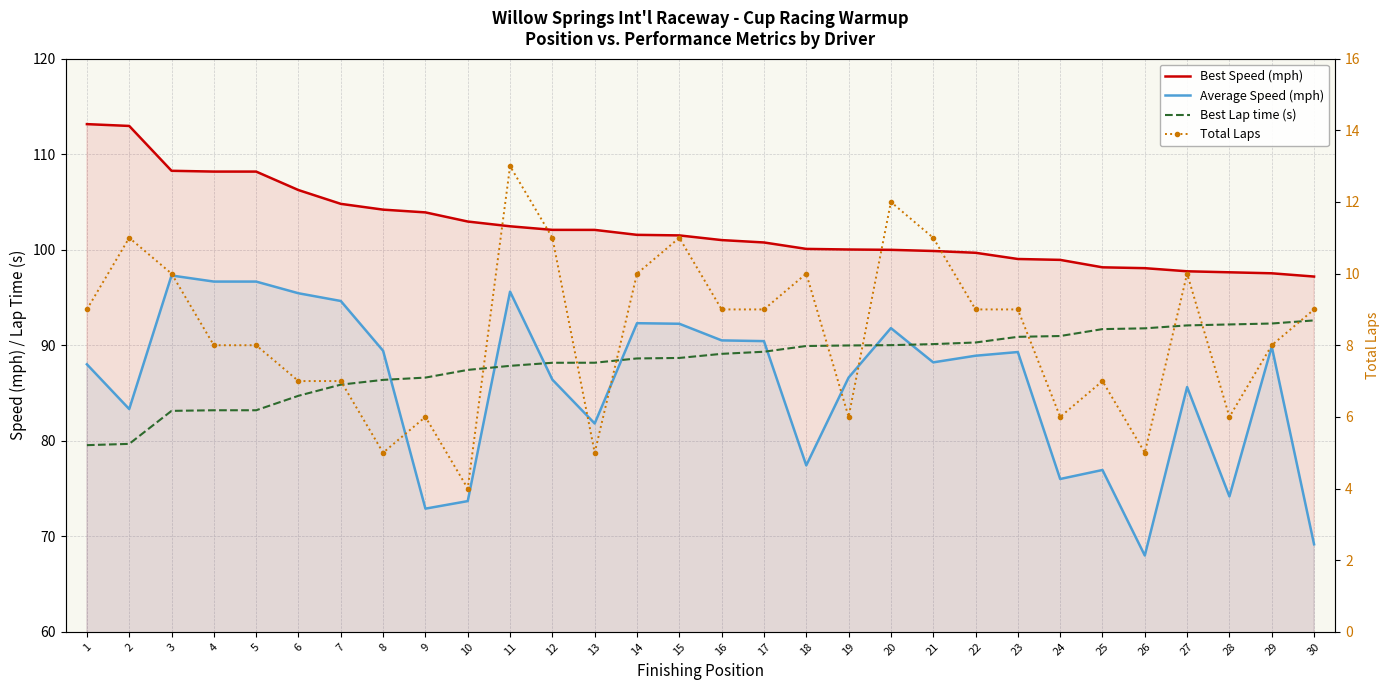

Reading right to left, what are all the values shown in this chart?

Best Speed (mph): 97.2	97.5	97.6	97.7	98.1	98.2	98.9	99.0	99.7	99.9	100.0	100.0	100.1	100.8	101.0	101.5	101.6	102.1	102.1	102.5	103.0	103.9	104.2	104.8	106.2	108.2	108.2	108.3	113.0	113.1
Average Speed (mph): 69.2	89.9	74.2	85.6	68.0	76.9	76.0	89.3	88.9	88.2	91.8	86.6	77.4	90.4	90.5	92.2	92.3	81.8	86.4	95.6	73.7	72.9	89.4	94.6	95.4	96.7	96.7	97.3	83.3	88.0
Best Lap time (s): 92.6	92.3	92.2	92.1	91.8	91.7	91.0	90.9	90.3	90.1	90.0	90.0	89.9	89.3	89.1	88.7	88.6	88.2	88.2	87.8	87.4	86.6	86.4	85.9	84.7	83.2	83.2	83.1	79.7	79.5
Total Laps: 9.0	8.0	6.0	10.0	5.0	7.0	6.0	9.0	9.0	11.0	12.0	6.0	10.0	9.0	9.0	11.0	10.0	5.0	11.0	13.0	4.0	6.0	5.0	7.0	7.0	8.0	8.0	10.0	11.0	9.0